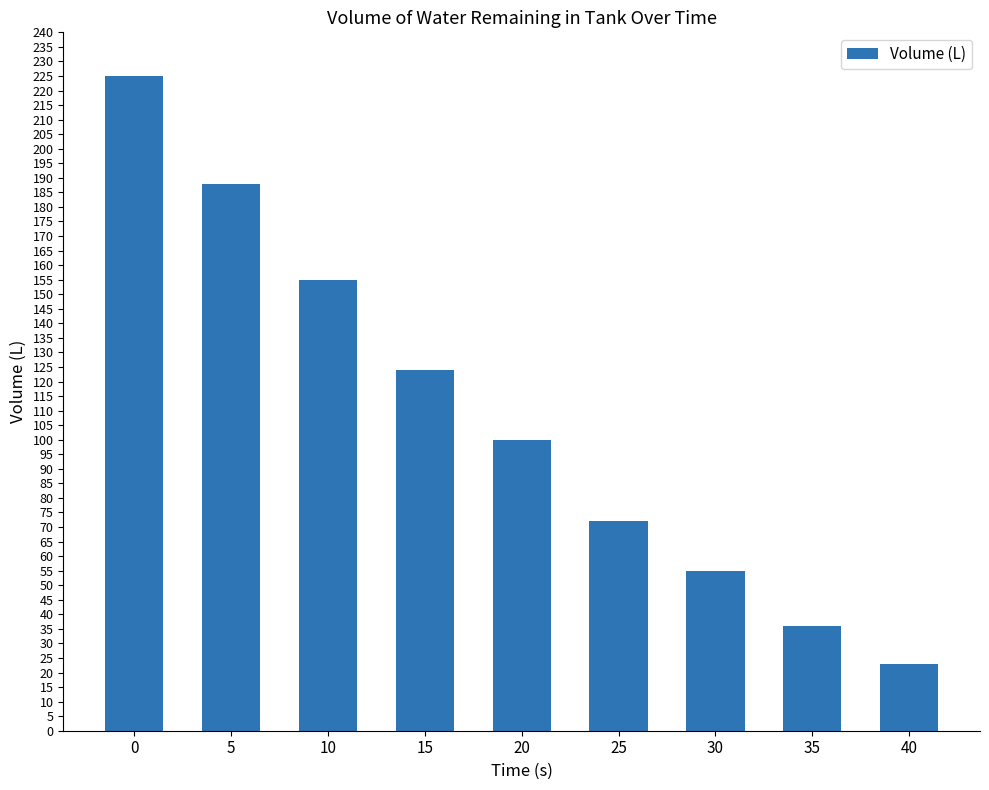

Reading left to right, extract all data points from this chart.

0=225	5=188	10=155	15=124	20=100	25=72	30=55	35=36	40=23